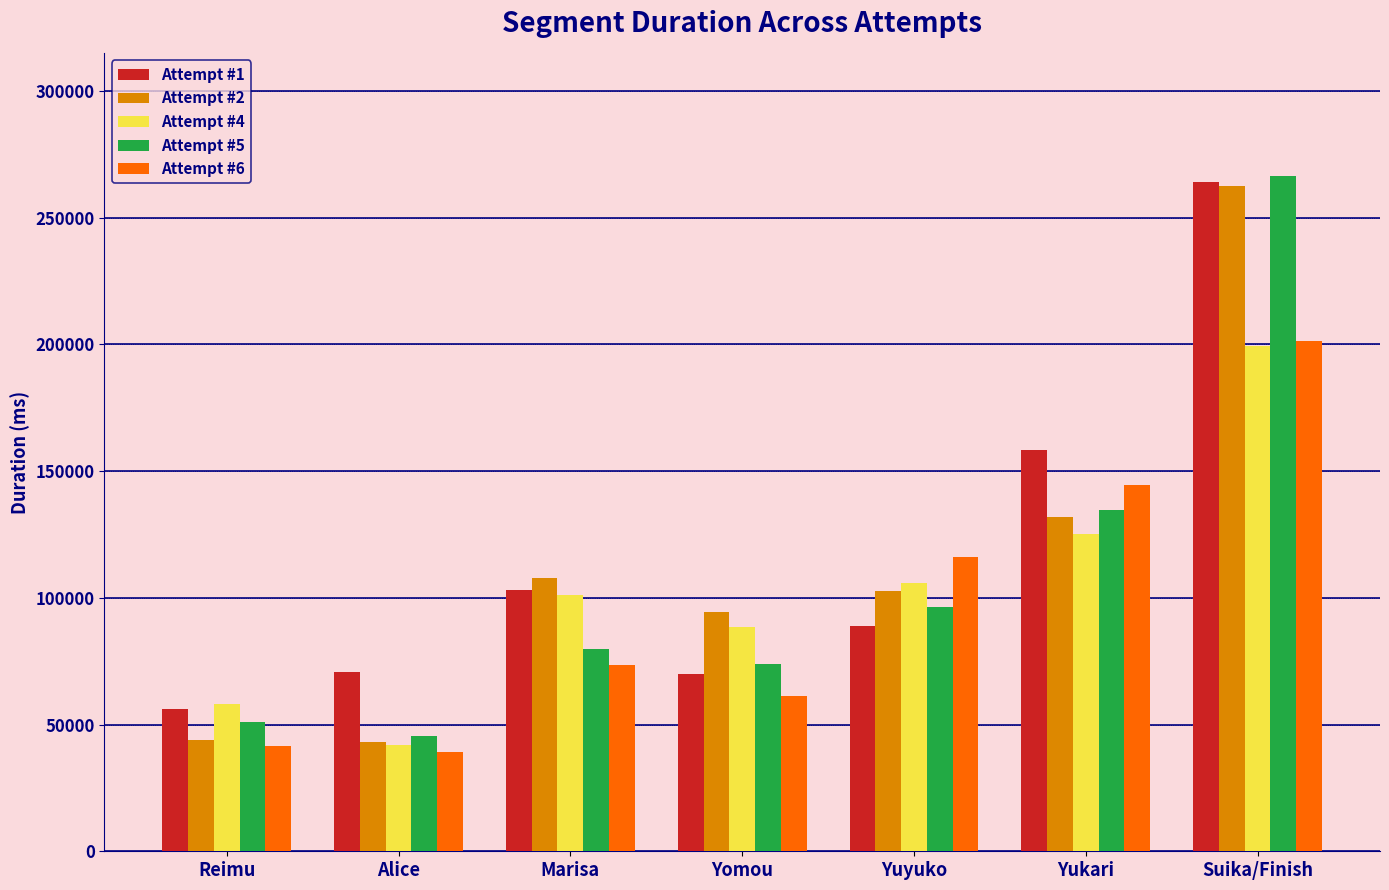

Between Yuyuko and Suika/Finish, which series saw the biggest shift?

Attempt #1